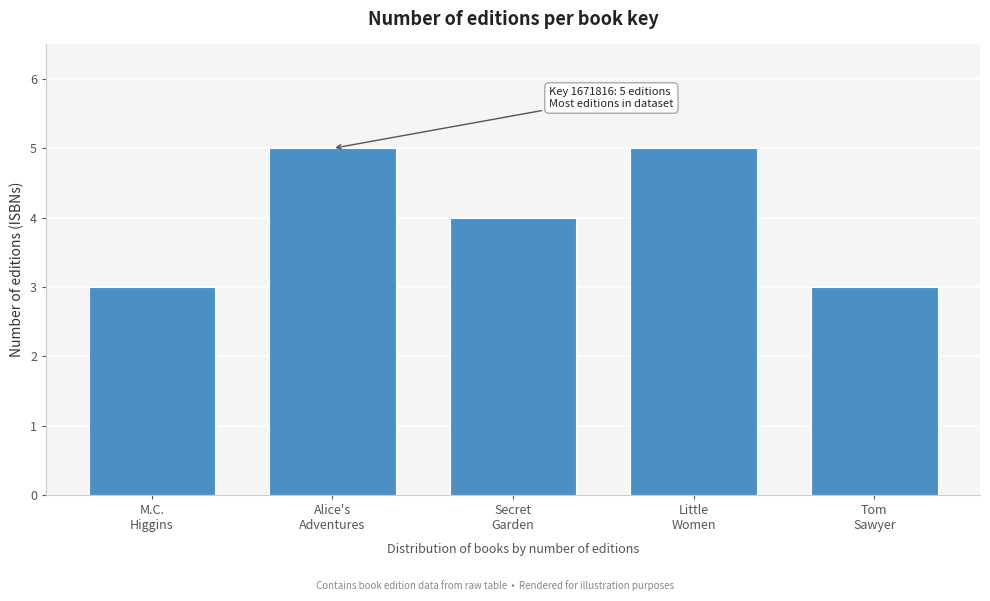

Reading left to right, transcribe all the data shown in this chart.

3	5	4	5	3